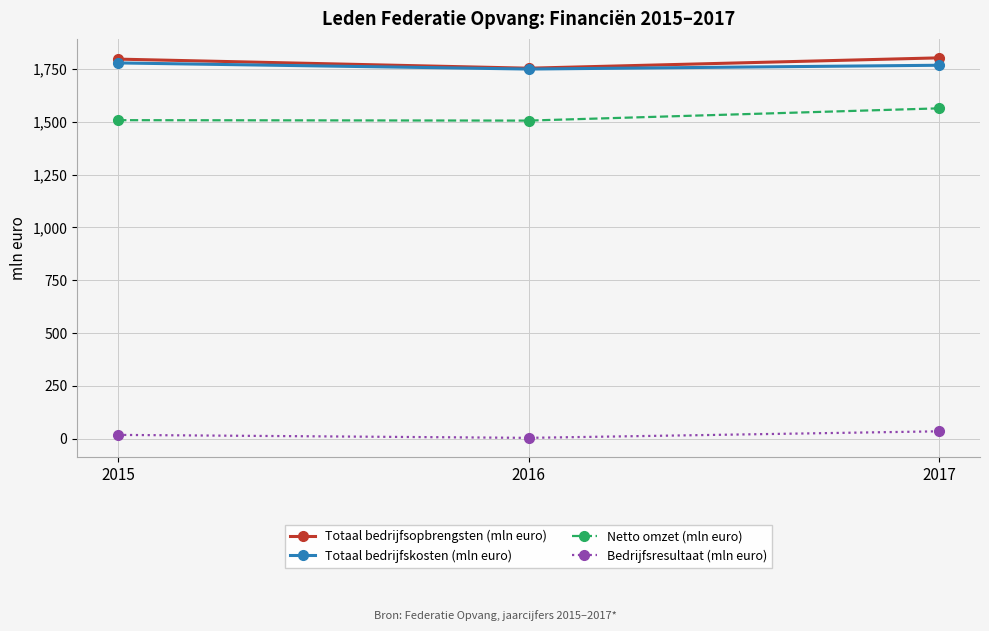

Count the number of categories in the chart.

3